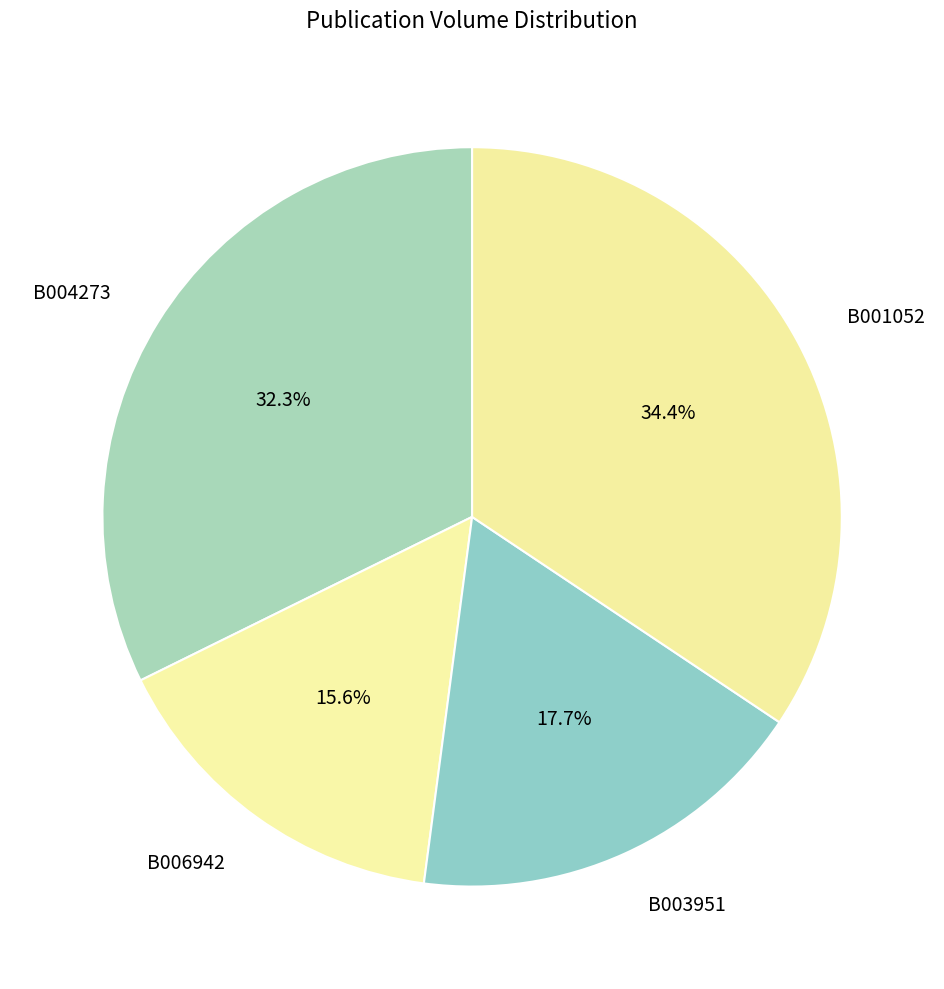

Is there any slice that represents more than half of the pie?

No